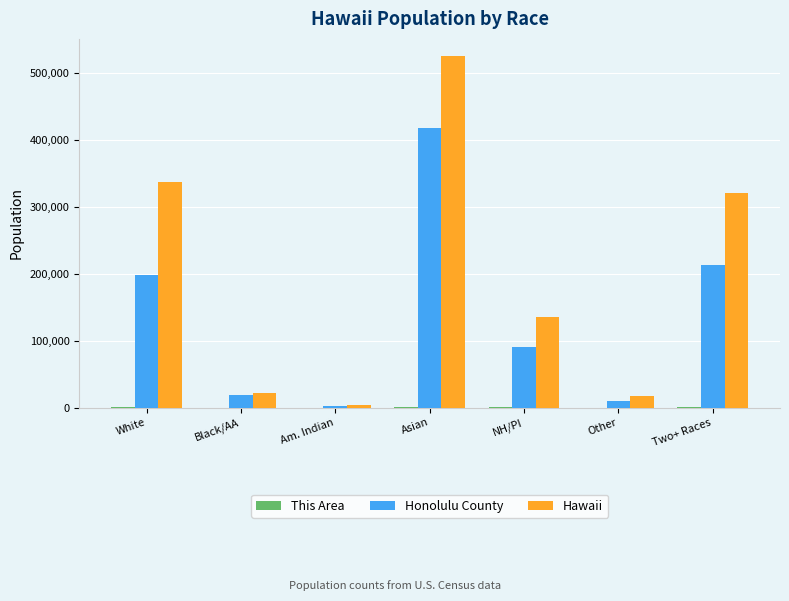

Which series has the largest total across all categories?

Hawaii